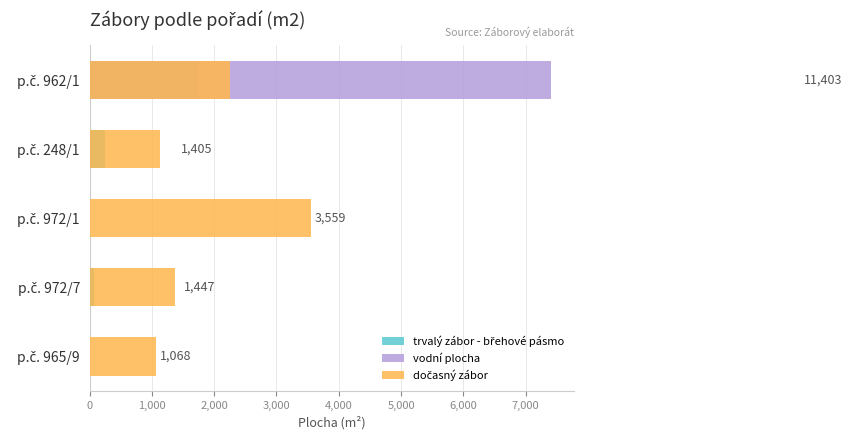

Which series has the largest total across all categories?

dočasný zábor